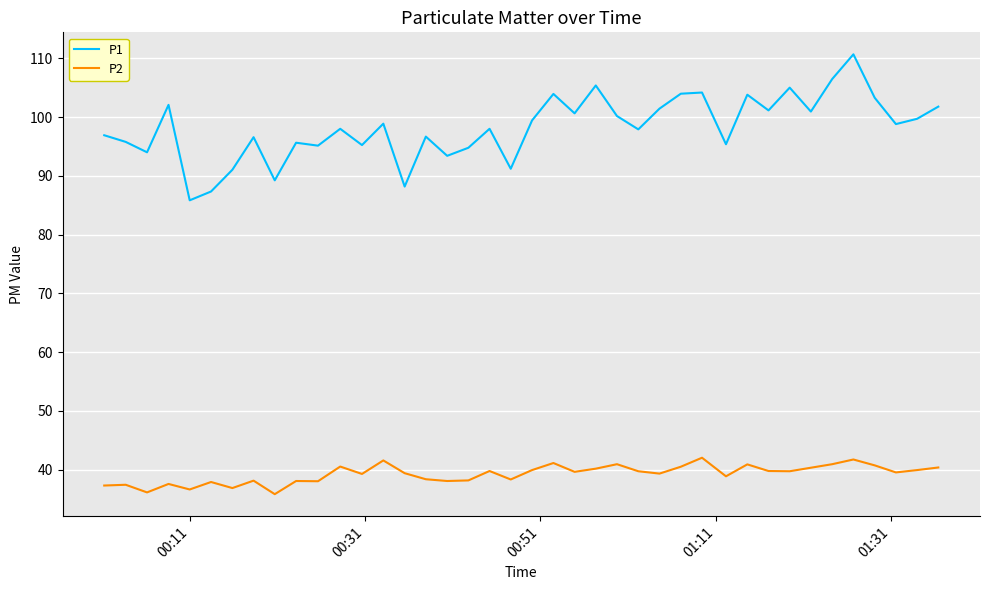

What is the difference between the maximum and minimum values in the P1 series?

24.8